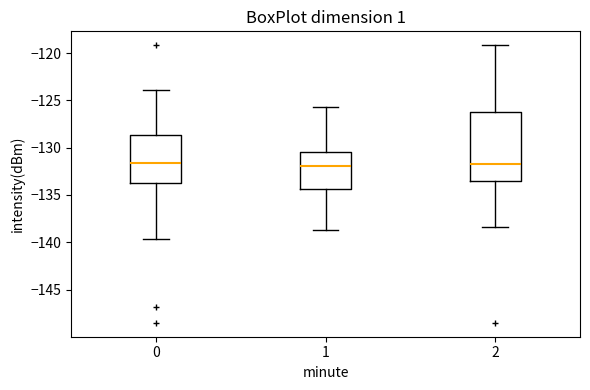

Reading left to right, read every box against the y-axis: the position of its median line, the range the box covers, and the ends of its whiskers. The values are not printed on the chart, so give them approximately, as read against the axis.

0: median -131.5, box -133.5 to -128.5, whiskers -139.5 to -124.0
1: median -132.0, box -134.5 to -130.5, whiskers -139.0 to -125.5
2: median -132.0, box -133.5 to -126.5, whiskers -138.5 to -119.0